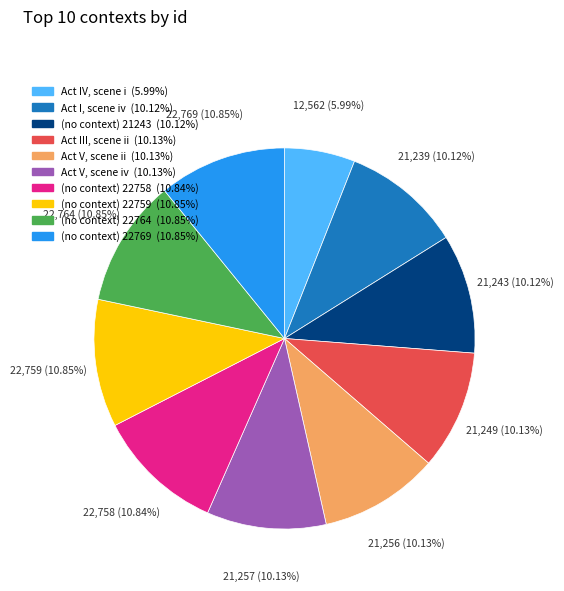

To the nearest percent, what percentage of the pie is (no context) 22758?

11%